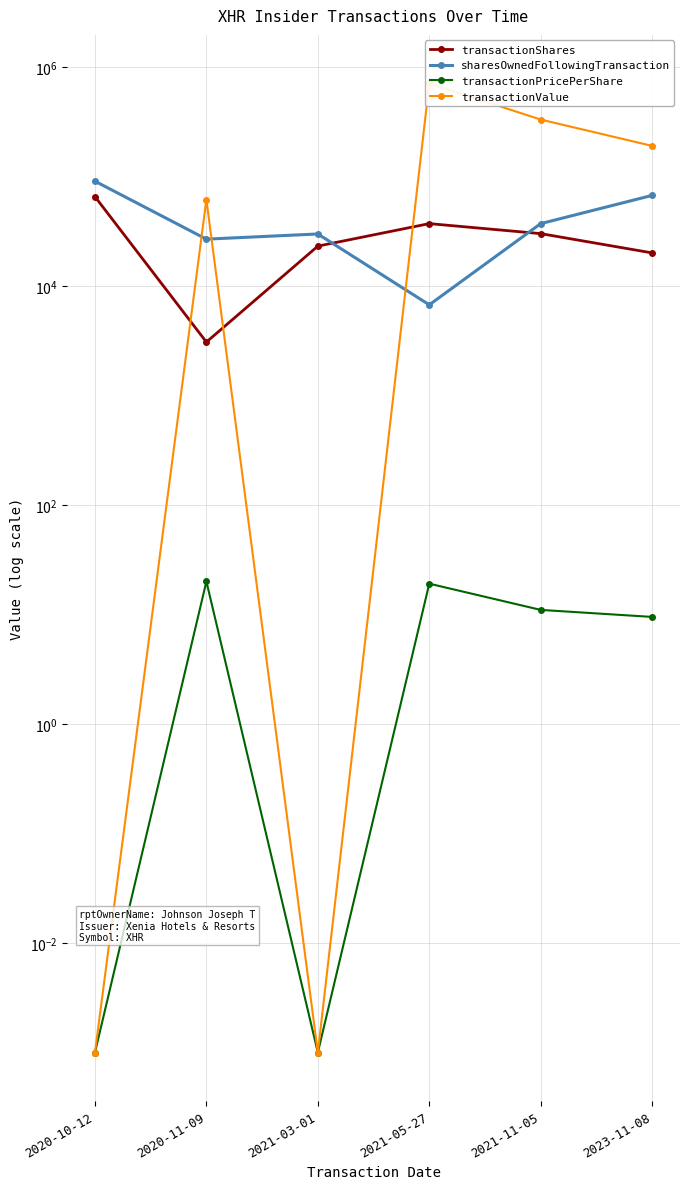

How many values in the transactionShares series exceed 30000?

2